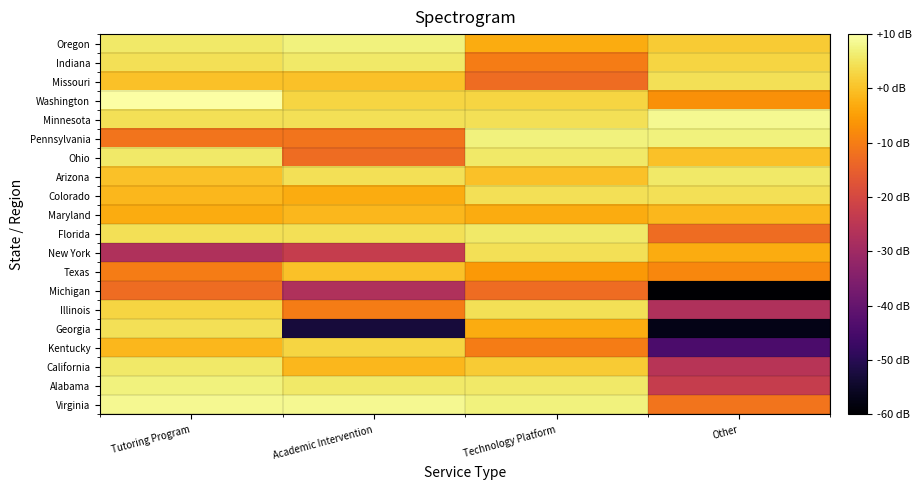

What is the greatest value displayed?

10.0